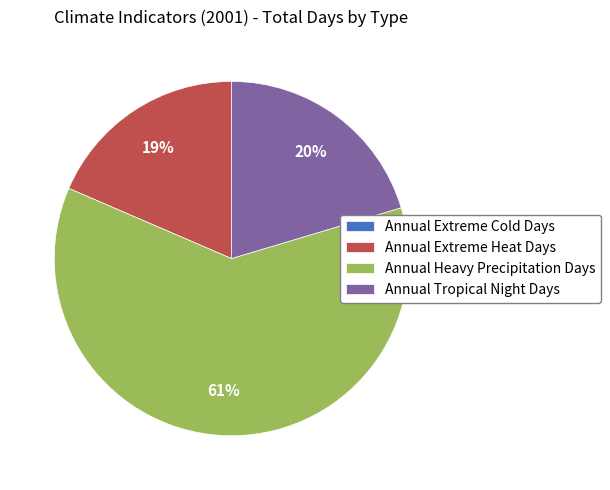

Combined, do Annual Tropical Night Days and Annual Extreme Heat Days account for over 50%?

No